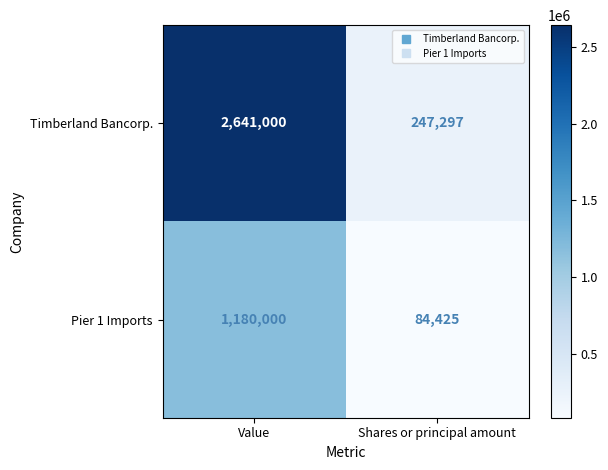

What is the minimum value shown in the chart?

84425